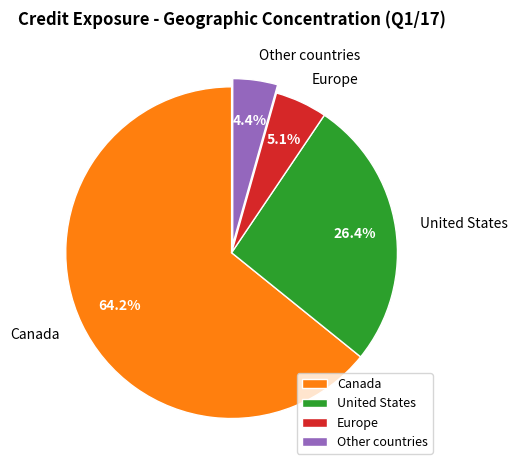

Does any single category account for the majority?

Yes